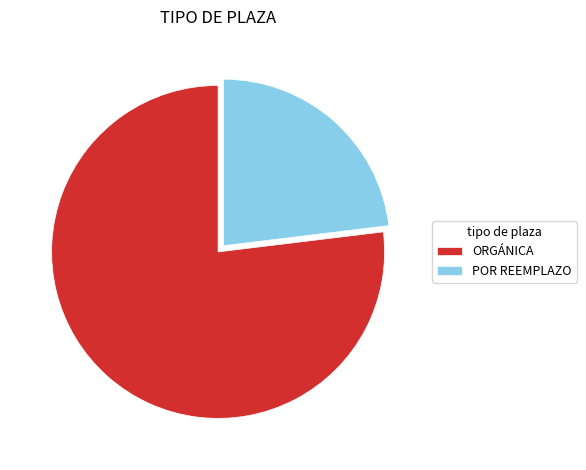

True or false: POR REEMPLAZO accounts for 35% of the total.

False